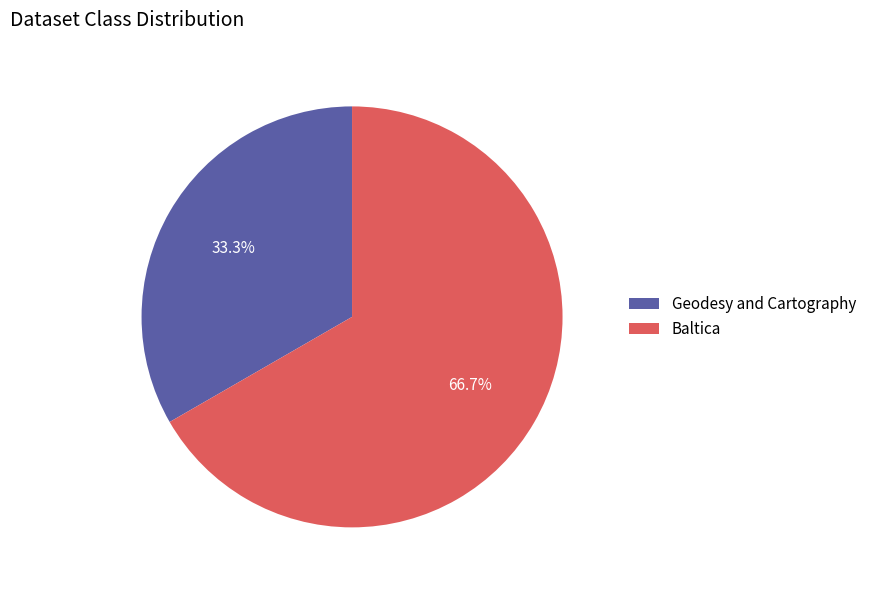

True or false: Baltica accounts for 67% of the total.

True